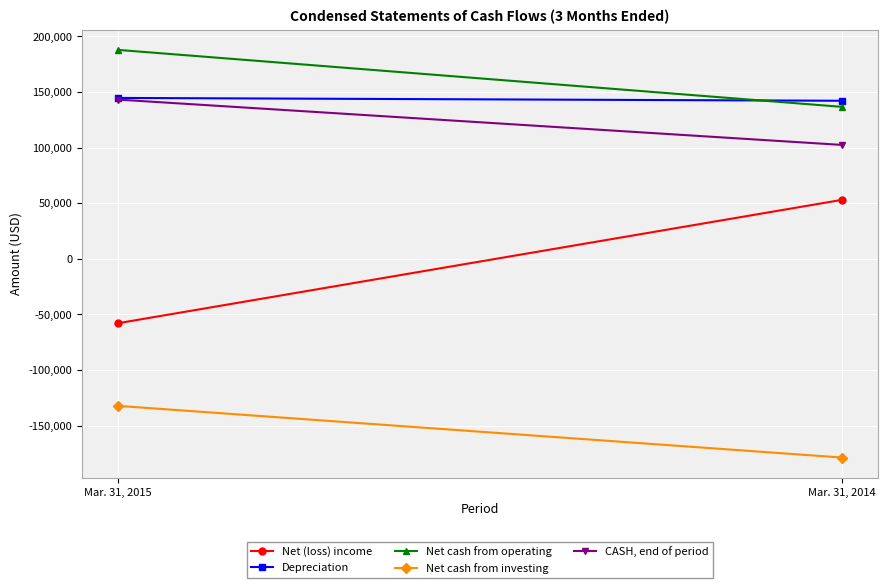

How many positive values does the Net (loss) income series have?

1